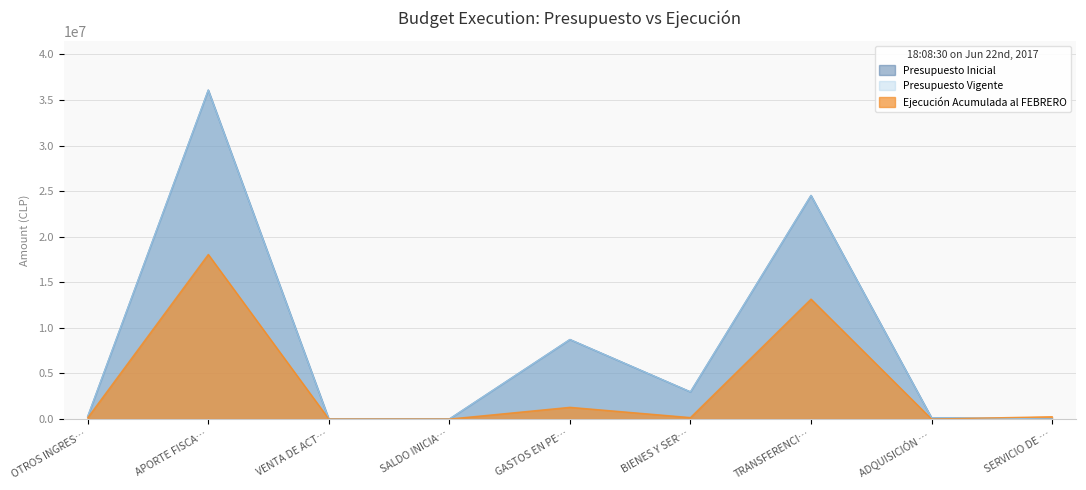

What is the label of the 9th point from the right?

OTROS INGRES…